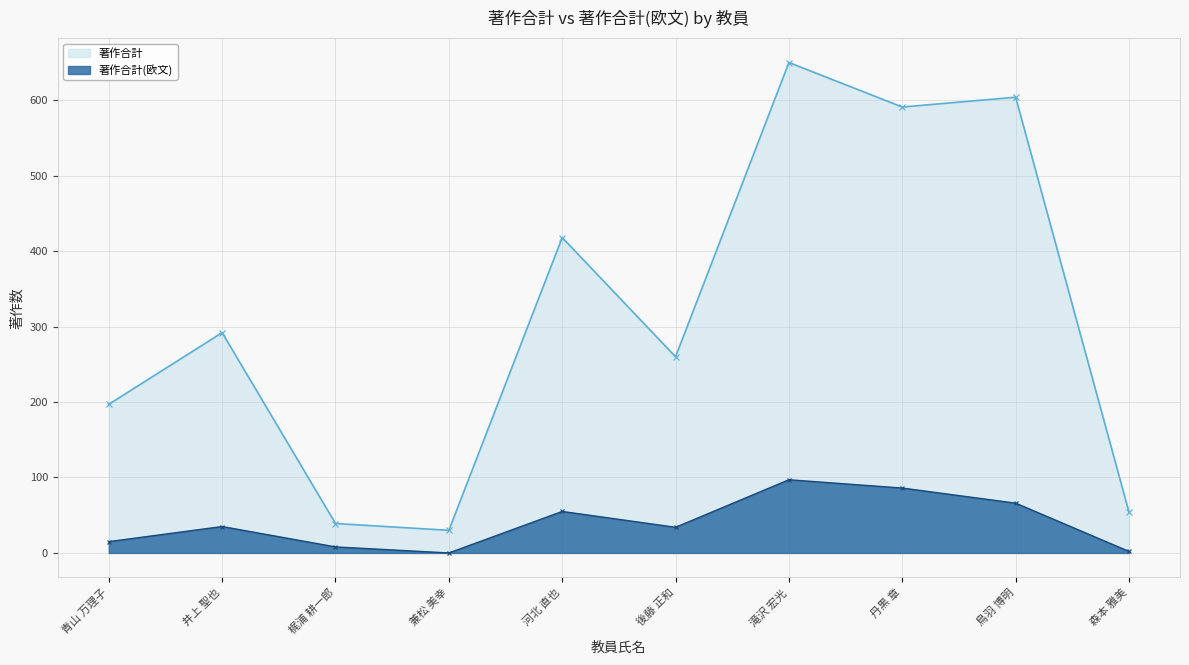

Which series has the widest spread of values?

著作合計